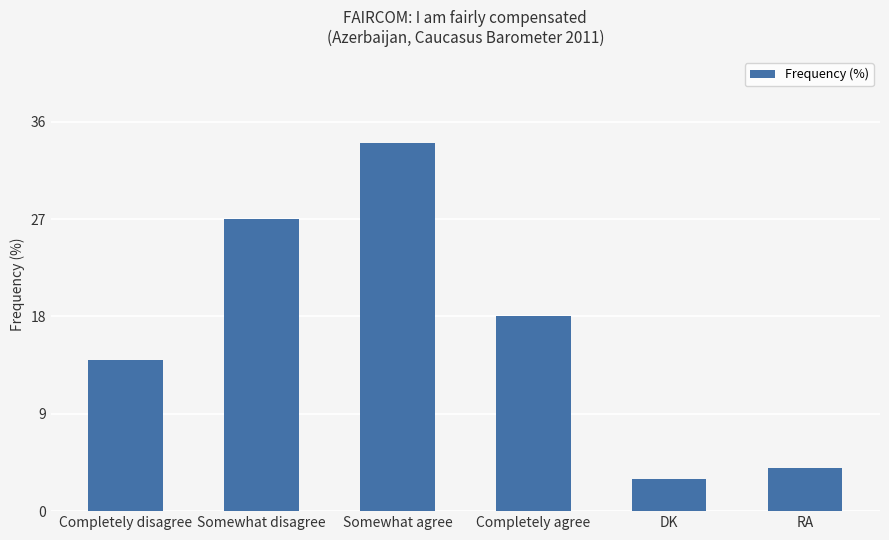

Rank the categories by value from highest to lowest.

Somewhat agree, Somewhat disagree, Completely agree, Completely disagree, RA, DK